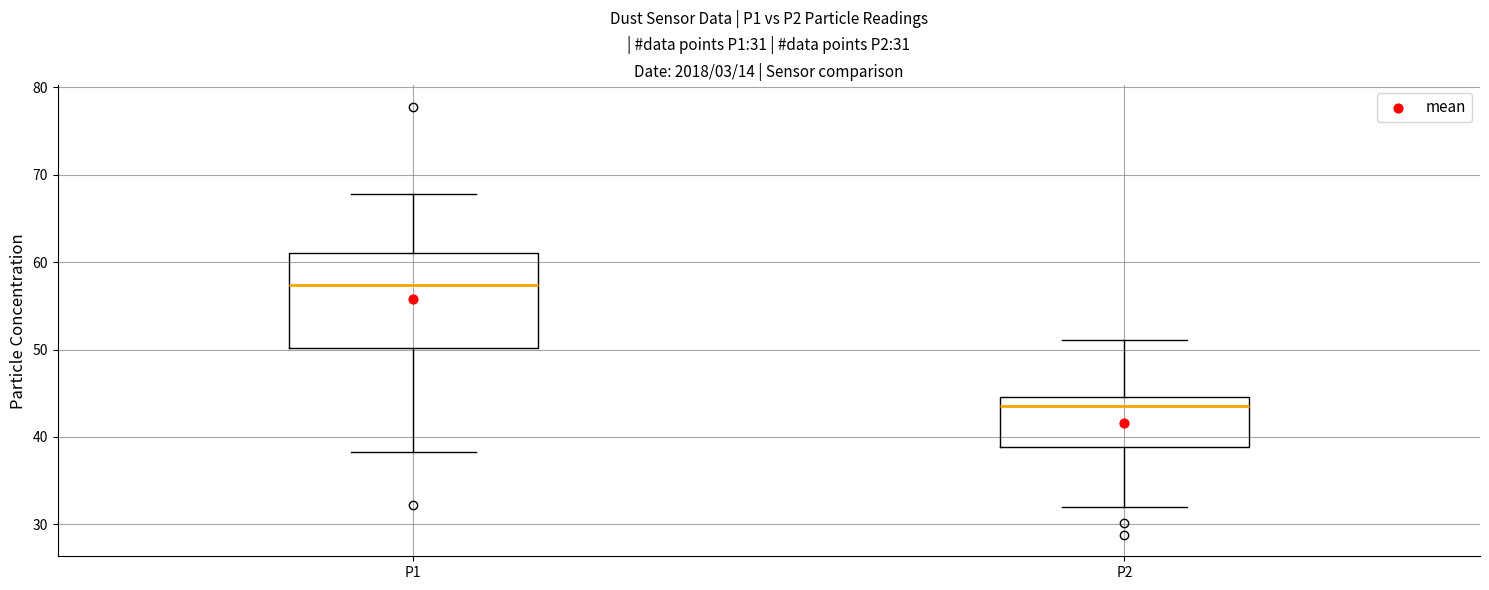

Which box has the highest median line?

P1